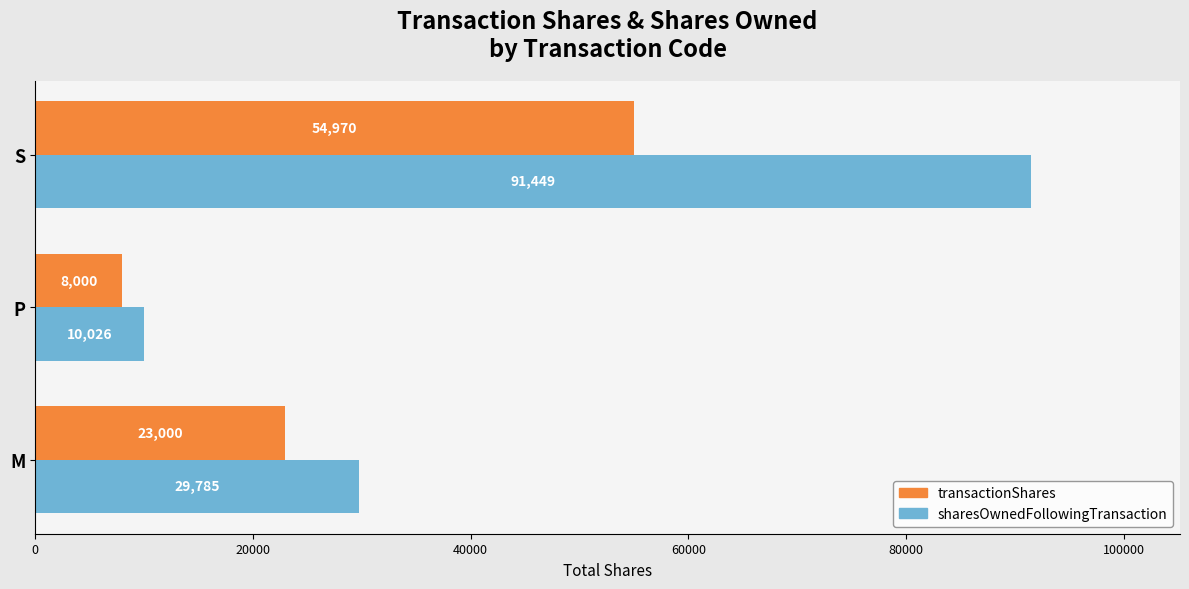

Rank the categories by transactionShares value from lowest to highest.

P, M, S